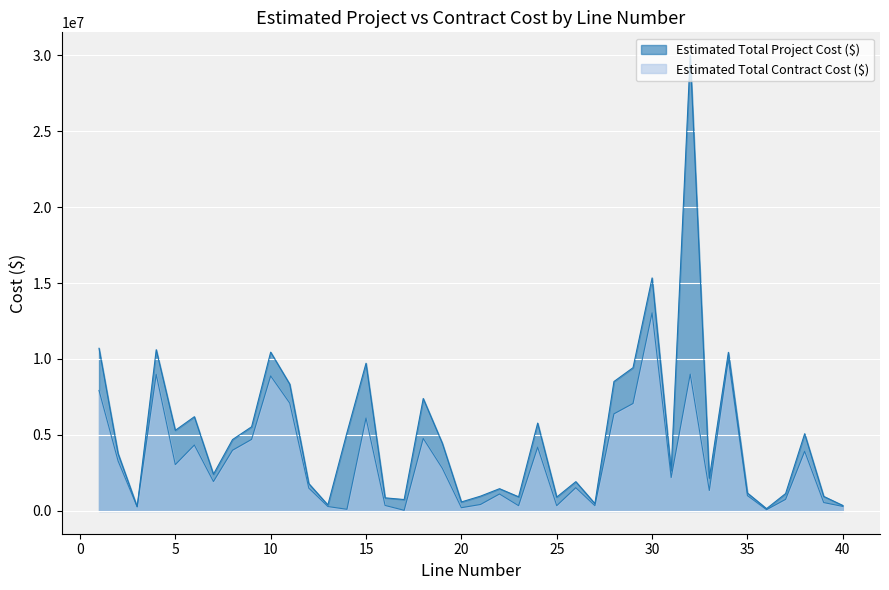

Reading right to left, extract all data points from this chart.

Estimated Total Project Cost ($): 360150.0	955500.0	5080555.3	1143305.7	150000.0	1177588.0	10438399.9	2152800.0	30000000.0	2641715.0	15336196.0	9428000.0	8518000.0	486972.9	1926448.5	910800.0	5780974.0	930000.0	1464000.0	971808.8	590885.0	4459999.8	7400000.0	750000.0	862081.0	9719908.7	5150000.0	393815.0	1800000.0	8346000.0	10452000.0	5538000.0	4697284.1	2416250.0	6201100.0	5304265.5	10611813.0	274903.0	3779352.0	10705499.6
Estimated Total Contract Cost ($): 295150.0	550000.0	3925869.5	759805.7	80500.0	1005500.0	9999999.9	1345350.0	9000000.0	2194515.0	13035280.0	7071000.0	6389000.0	342554.9	1528878.5	346000.0	4194279.0	344666.0	1114000.0	422809.0	212420.0	2807051.0	4770578.0	40629.2	360000.0	6110156.9	106700.0	288700.0	1500000.0	7094100.0	8884200.0	4707300.0	3992691.5	1933000.0	4336300.0	3047000.0	8986036.1	274903.0	3286393.1	7930000.0